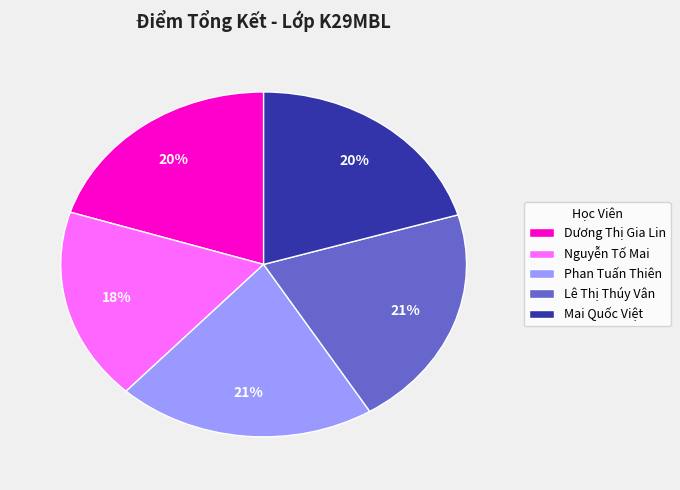

Which category has the smallest portion of the pie?

Nguyễn Tố Mai